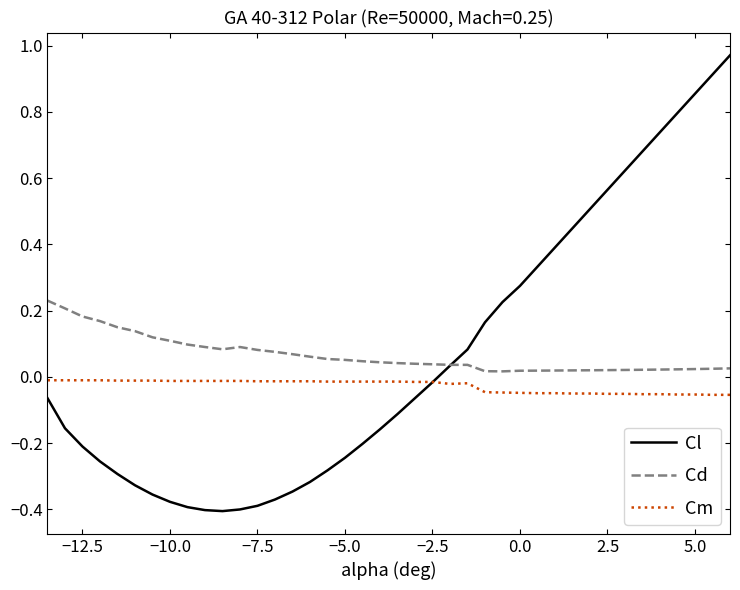

True or false: Cm and Cd cross at least once.

False